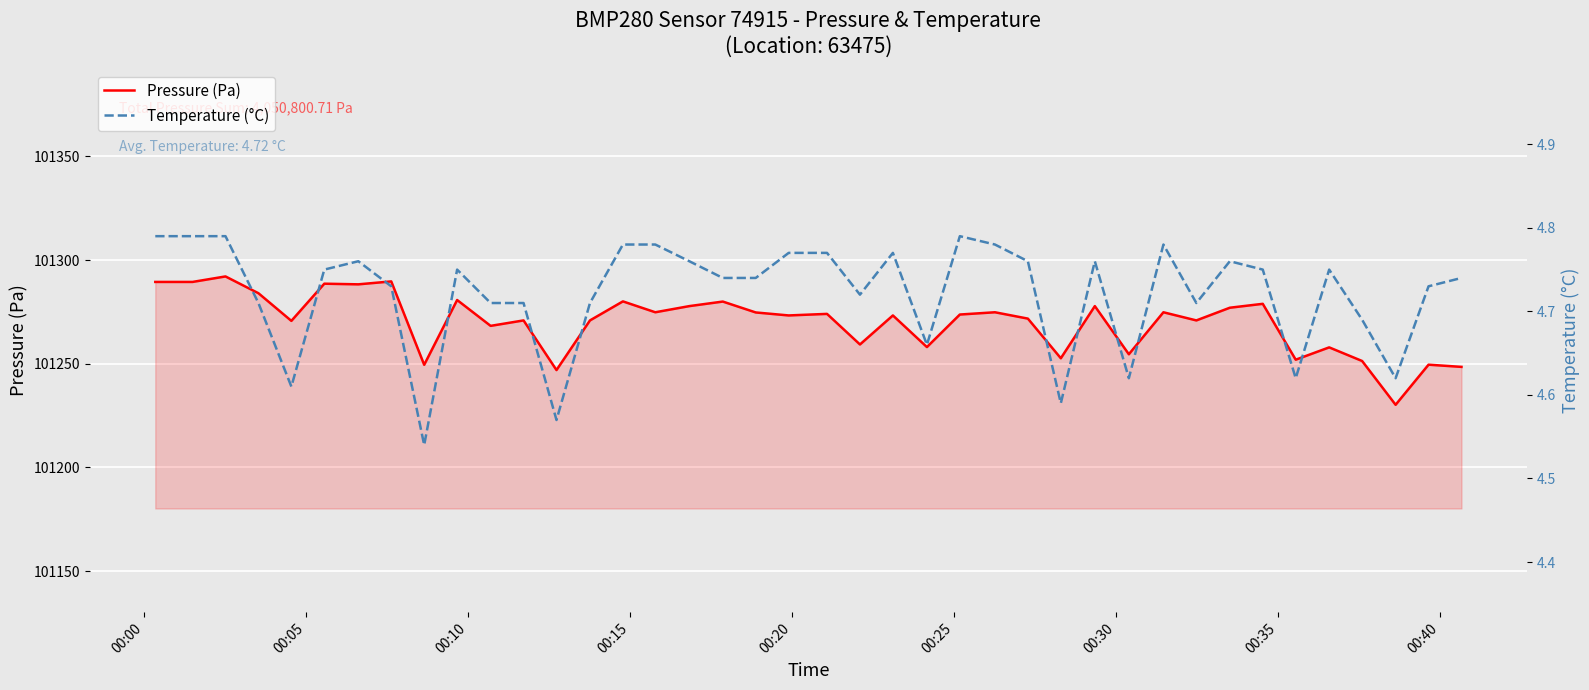

What is the minimum value for Pressure (Pa)?

101230.2